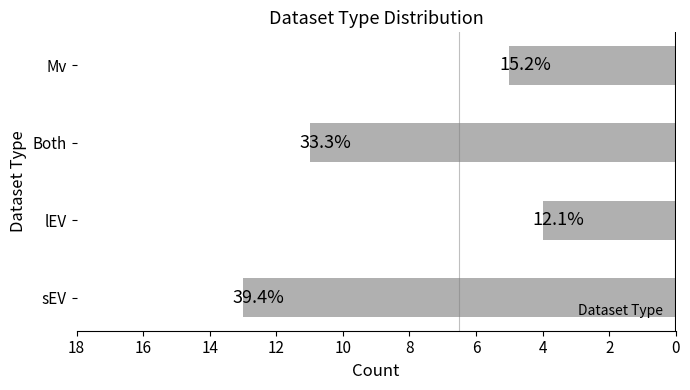

Does the chart contain any negative values?

No